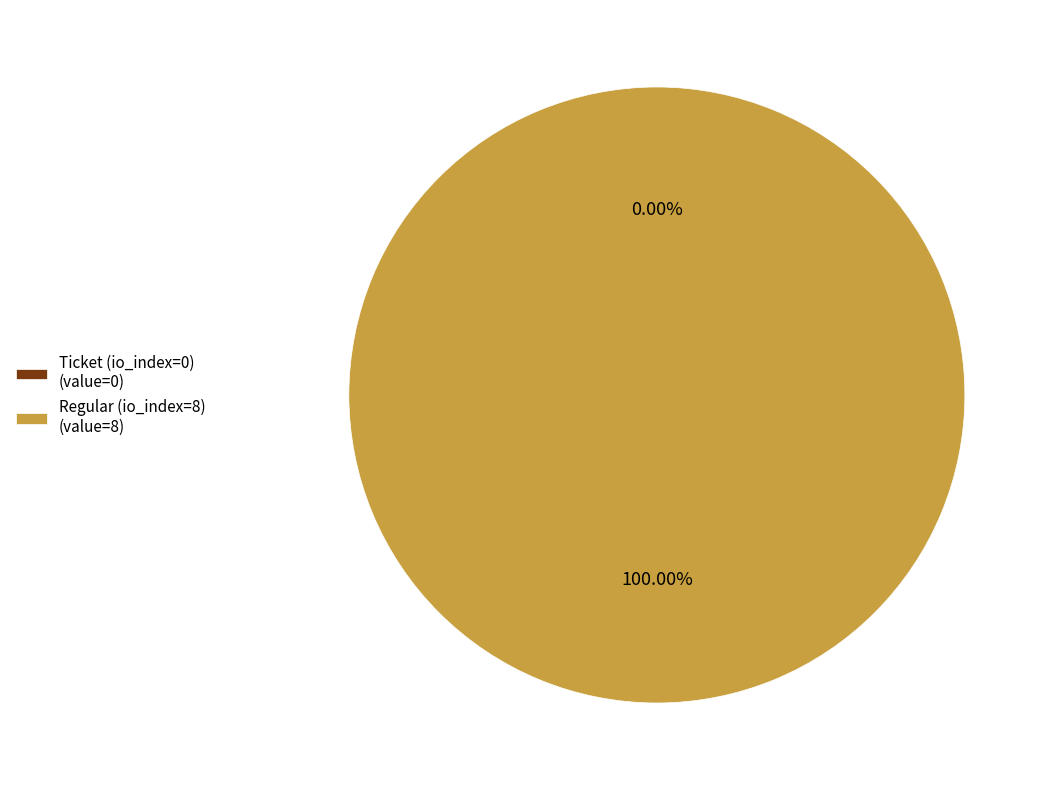

Count the number of slices in the pie.

2